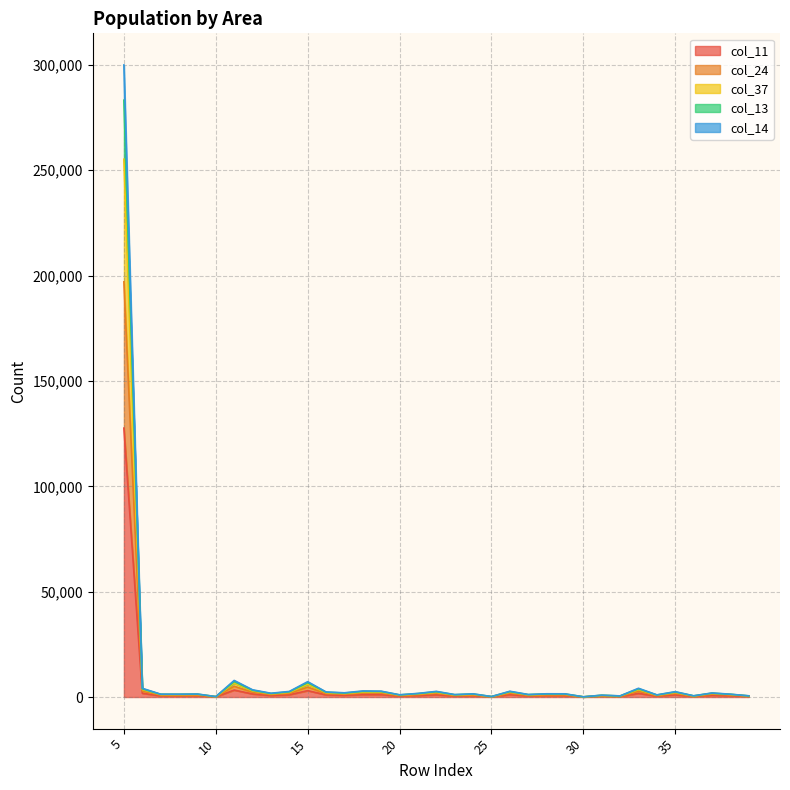

Rank the categories by col_11 value from highest to lowest.

5, 11, 15, 6, 33, 12, 19, 18, 26, 22, 14, 35, 16, 37, 17, 13, 21, 28, 29, 24, 9, 38, 7, 8, 27, 23, 20, 34, 31, 39, 36, 32, 25, 10, 30